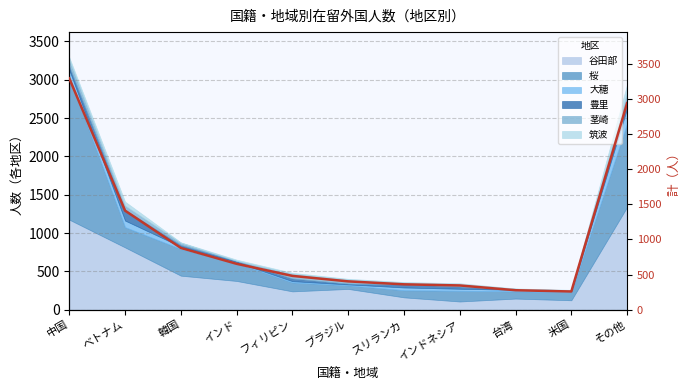

What is the sum of all values?

11302